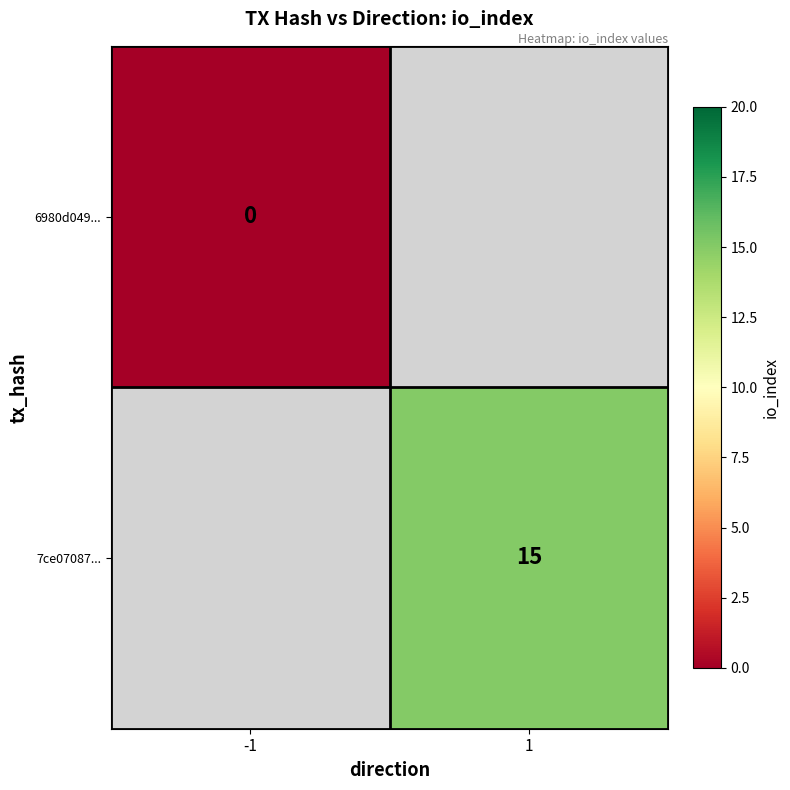

True or false: 7ce07087... has a value of 15 at 1.

True